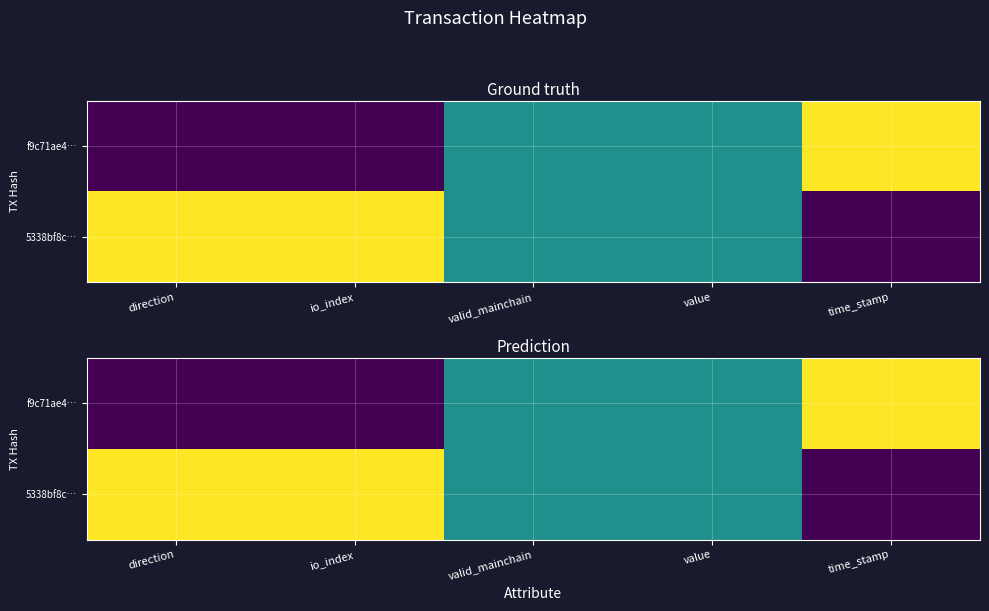

The 5338bf8c… series shows 0.7 at valid_mainchain. True or false?

False